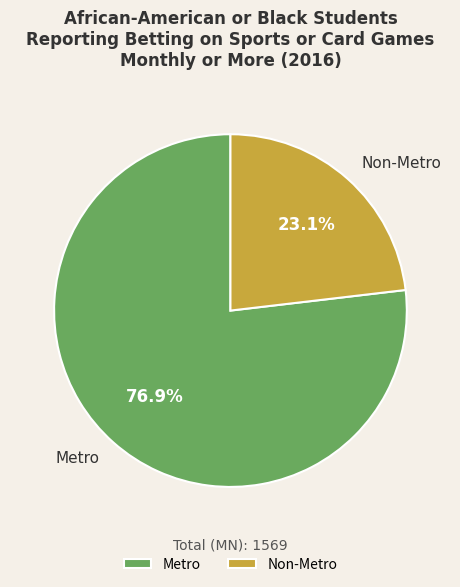

Combined, what portion of the pie is Metro and Non-Metro?

100.0%